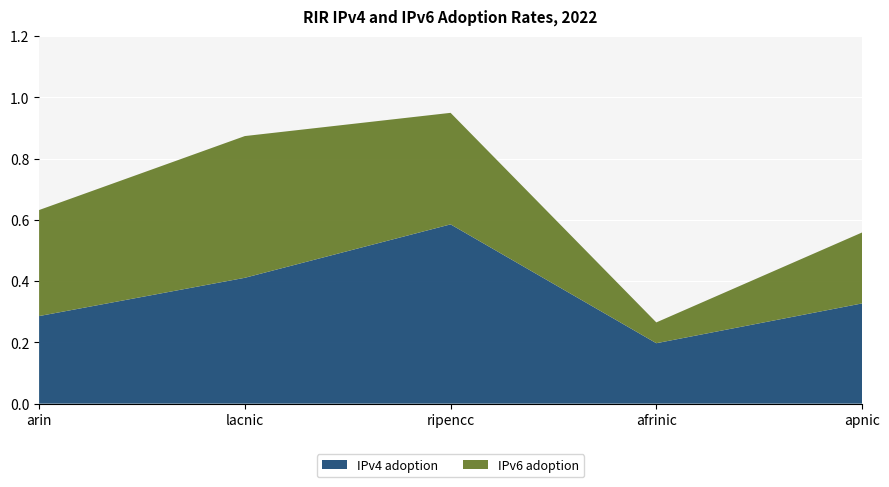

Reading right to left, extract all data points from this chart.

IPv4 adoption: apnic=0.3	afrinic=0.2	ripencc=0.6	lacnic=0.4	arin=0.3
IPv6 adoption: apnic=0.2	afrinic=0.1	ripencc=0.4	lacnic=0.5	arin=0.3